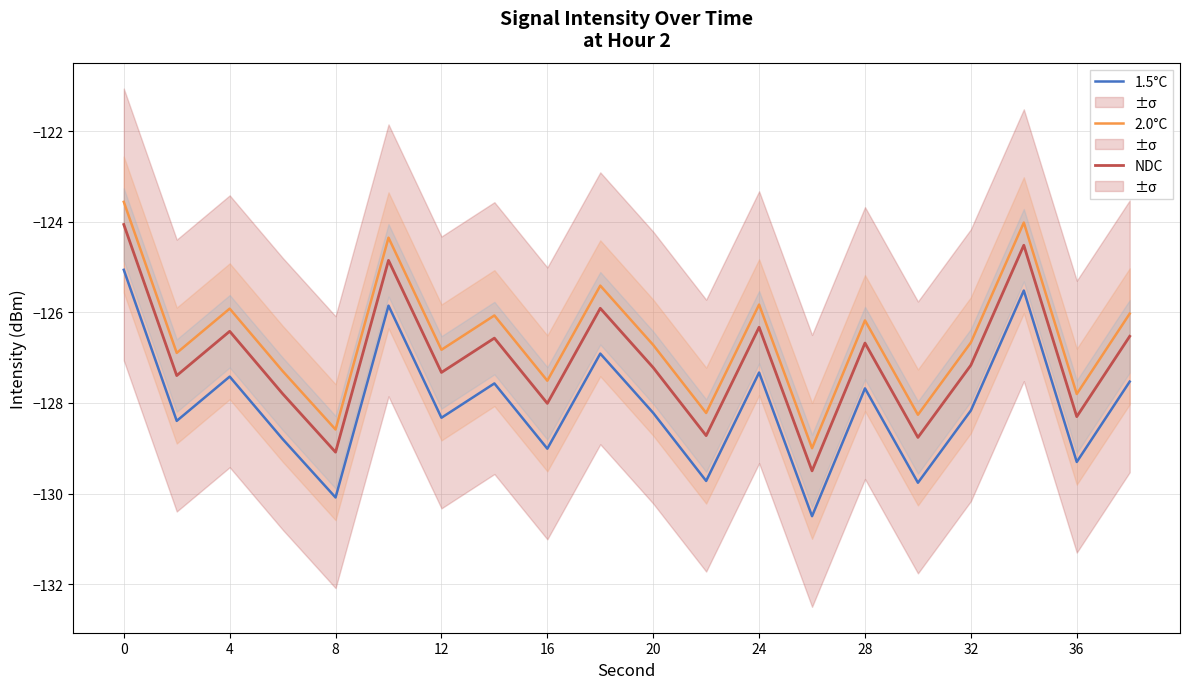

What are all the series names shown in the legend?

NDC, 2.0°C, 1.5°C